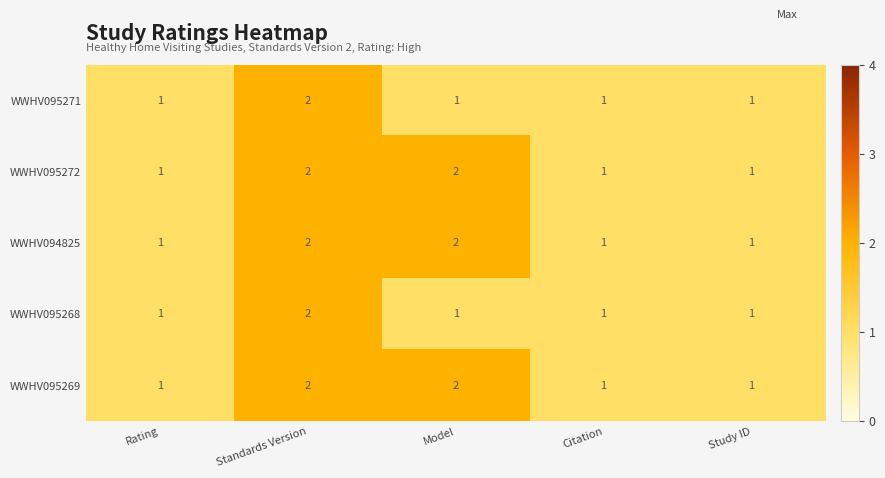

What is the total value across all series at Citation?

5